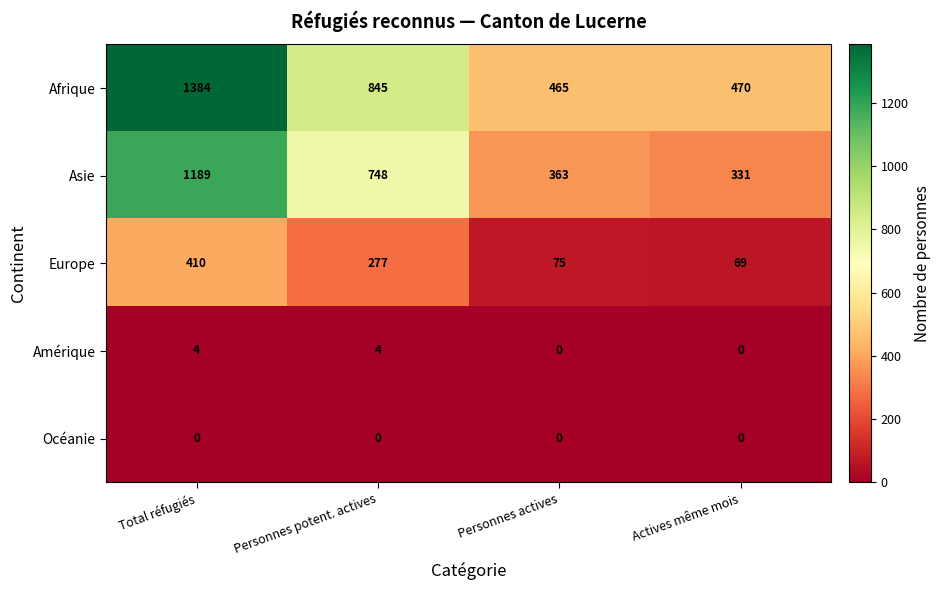

At which label does Afrique reach its minimum?

Personnes actives